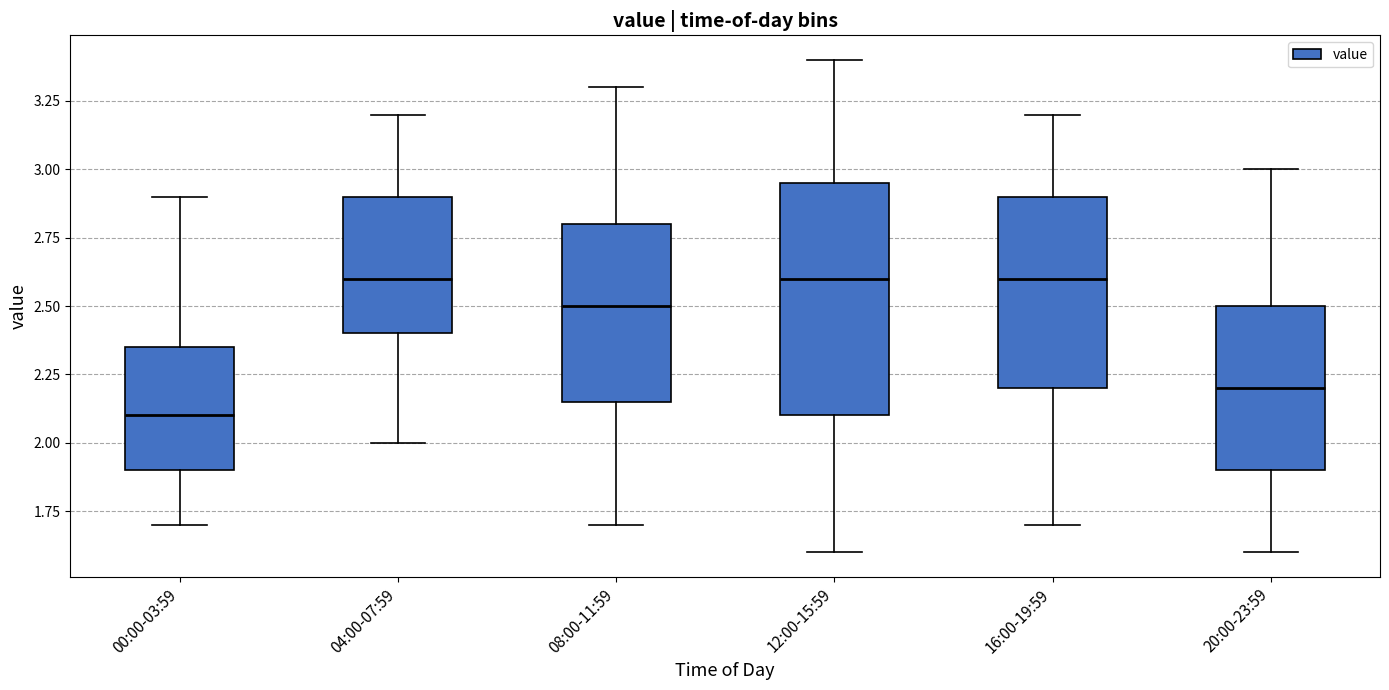

Reading left to right, transcribe this box plot: for each box, give where its median line is, the range the box spans, and where its two whiskers end, as read against the y-axis. The values are not printed on the chart, so give them approximately, as read against the axis.

00:00-03:59: median 2.10, box 1.90 to 2.35, whiskers 1.70 to 2.90
04:00-07:59: median 2.60, box 2.40 to 2.90, whiskers 2.00 to 3.20
08:00-11:59: median 2.50, box 2.15 to 2.80, whiskers 1.70 to 3.30
12:00-15:59: median 2.60, box 2.10 to 2.95, whiskers 1.60 to 3.40
16:00-19:59: median 2.60, box 2.20 to 2.90, whiskers 1.70 to 3.20
20:00-23:59: median 2.20, box 1.90 to 2.50, whiskers 1.60 to 3.00